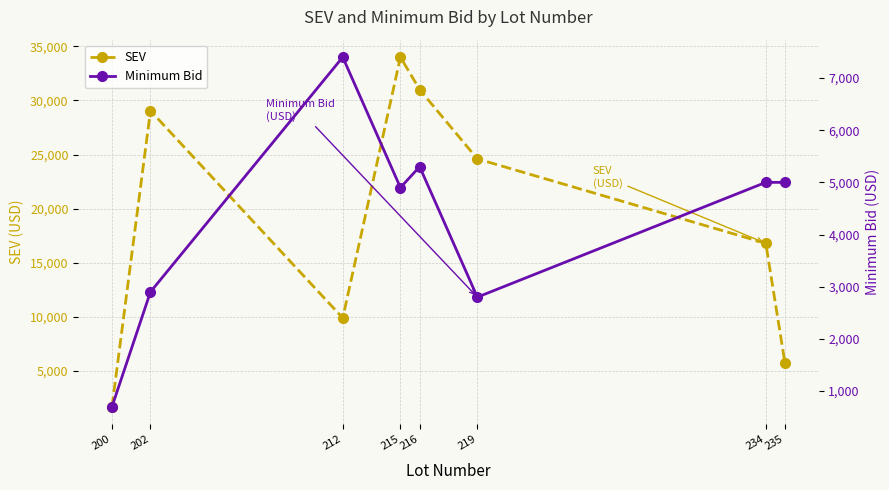

Which label corresponds to the largest value in the chart?

215